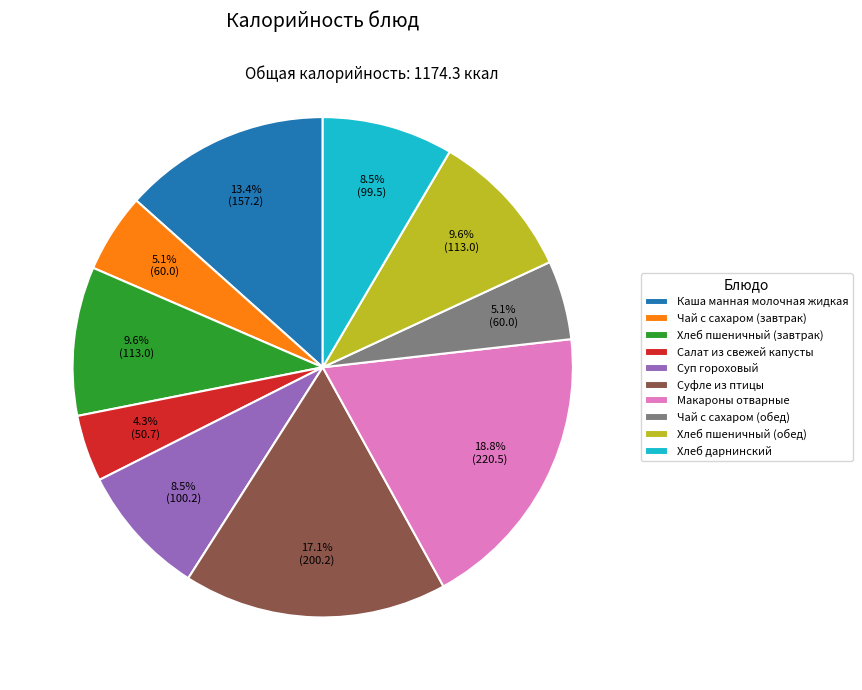

Which category has the smallest portion of the pie?

Салат из свежей капусты